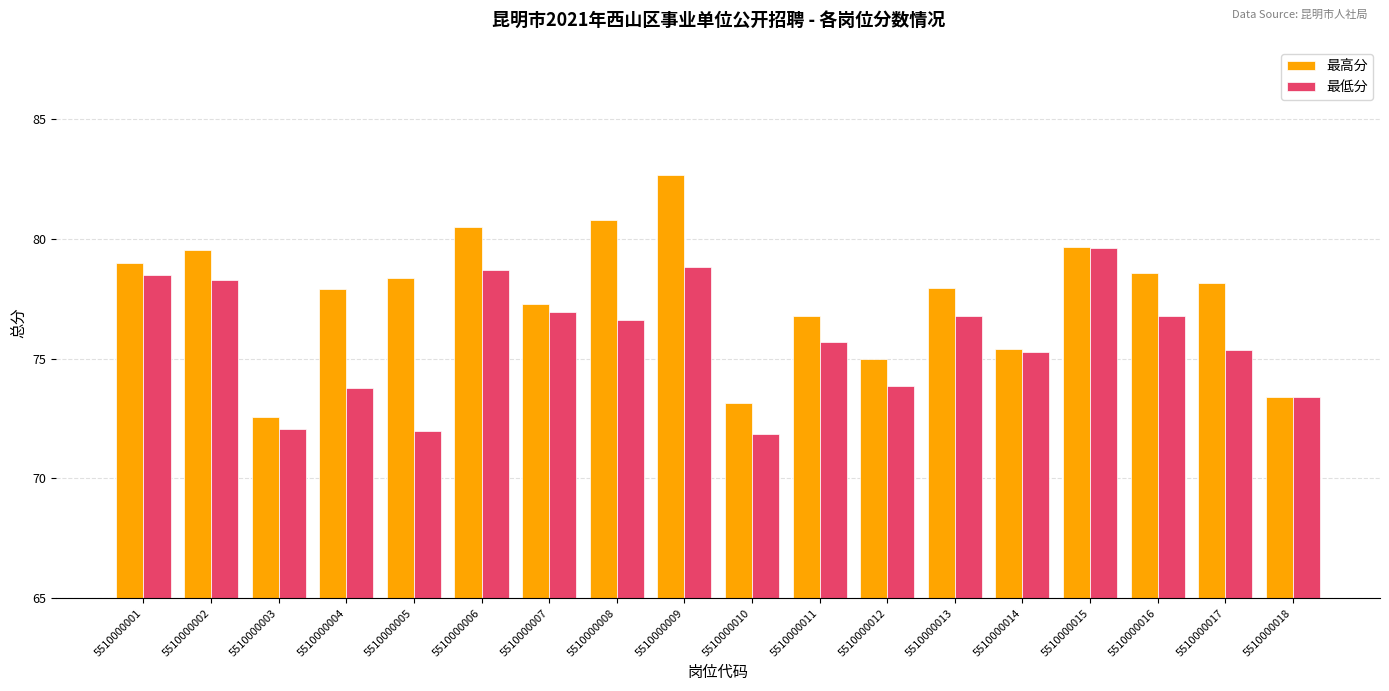

The value of 最低分 at 5510000013 is 76.8. True or false?

True